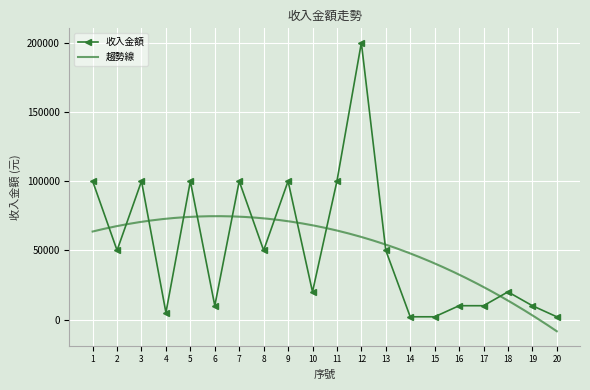

Rank the categories by value from lowest to highest.

14, 15, 20, 4, 6, 16, 17, 19, 10, 18, 2, 8, 13, 1, 3, 5, 7, 9, 11, 12